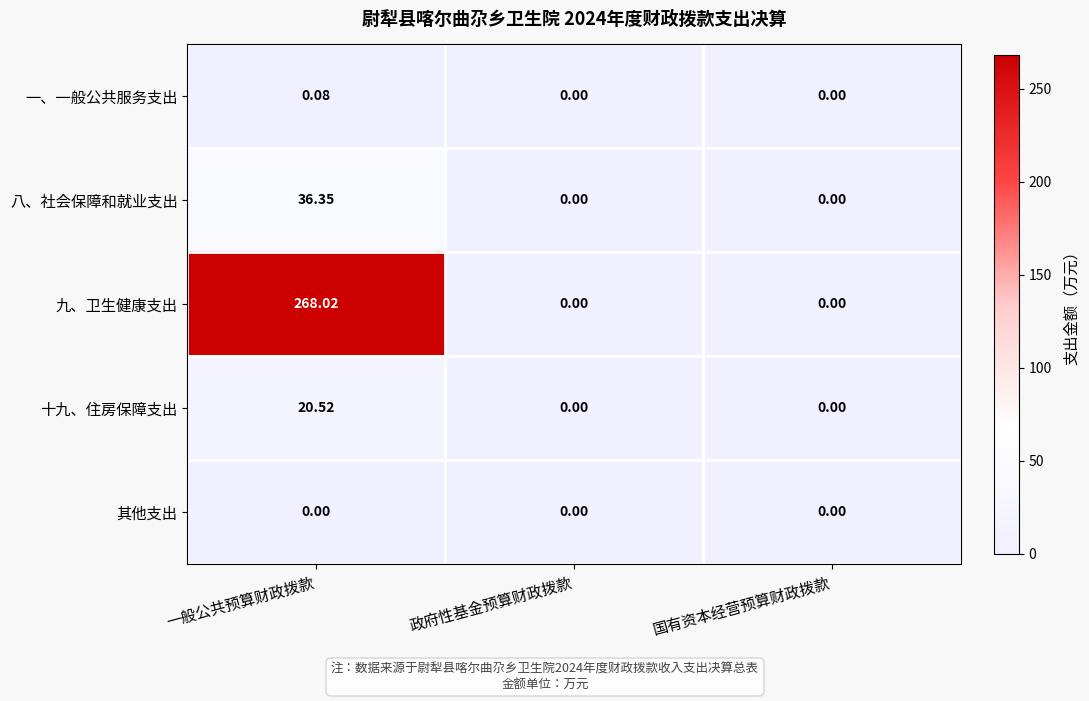

How many series are shown in this chart?

5